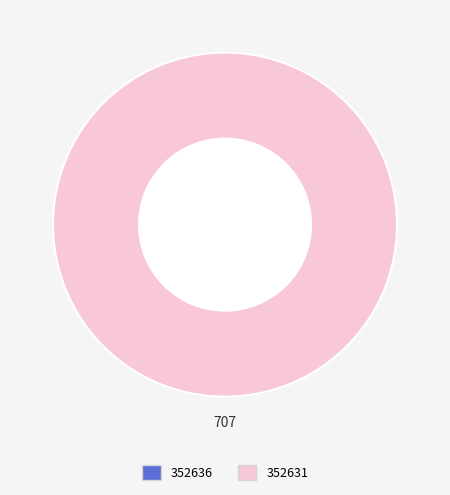

To the nearest percent, what is the difference between the 352631 and 352636 slice percentages?

100%